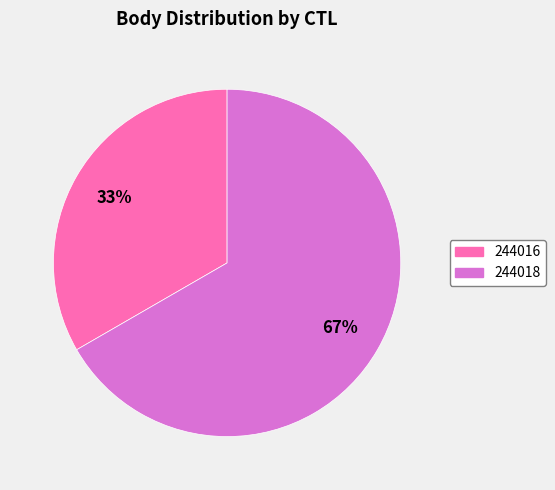

How many slices are in this pie chart?

2